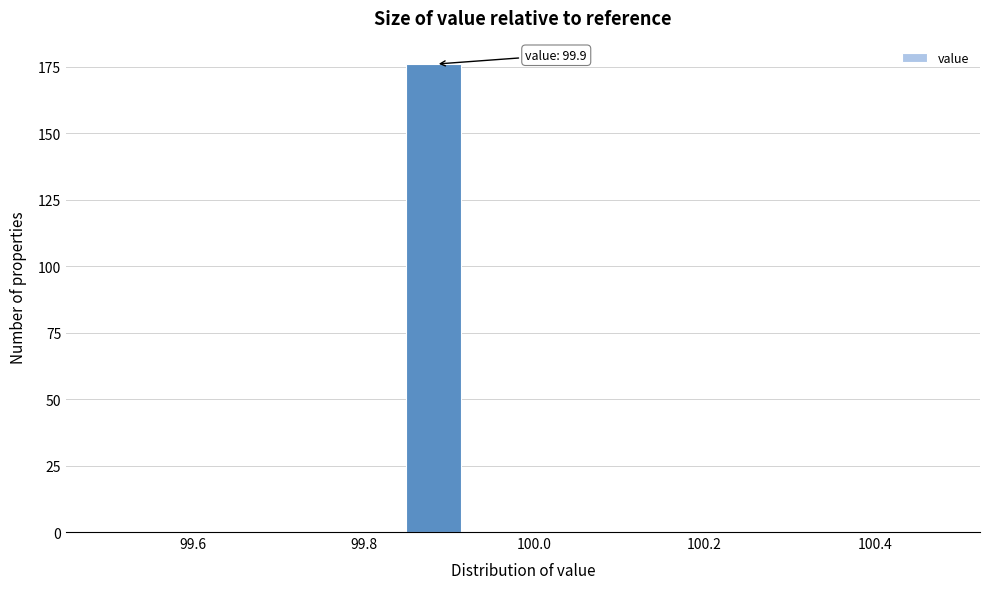

Read against the x-axis, roughly where is the centre of the tallest bar?

99.88